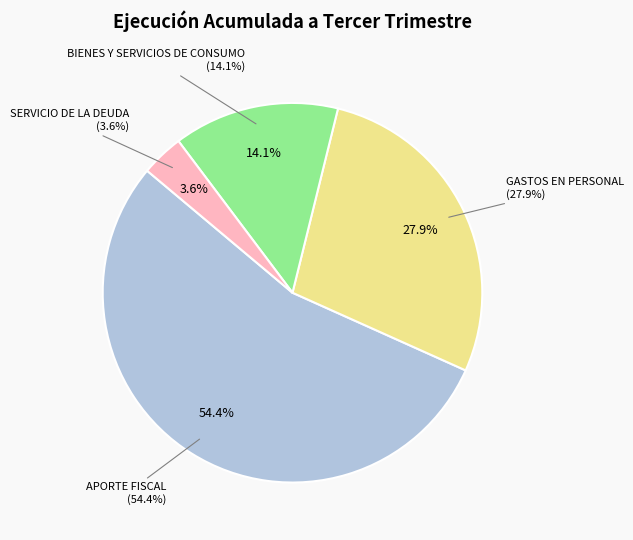

What is the largest slice in the pie chart?

APORTE FISCAL